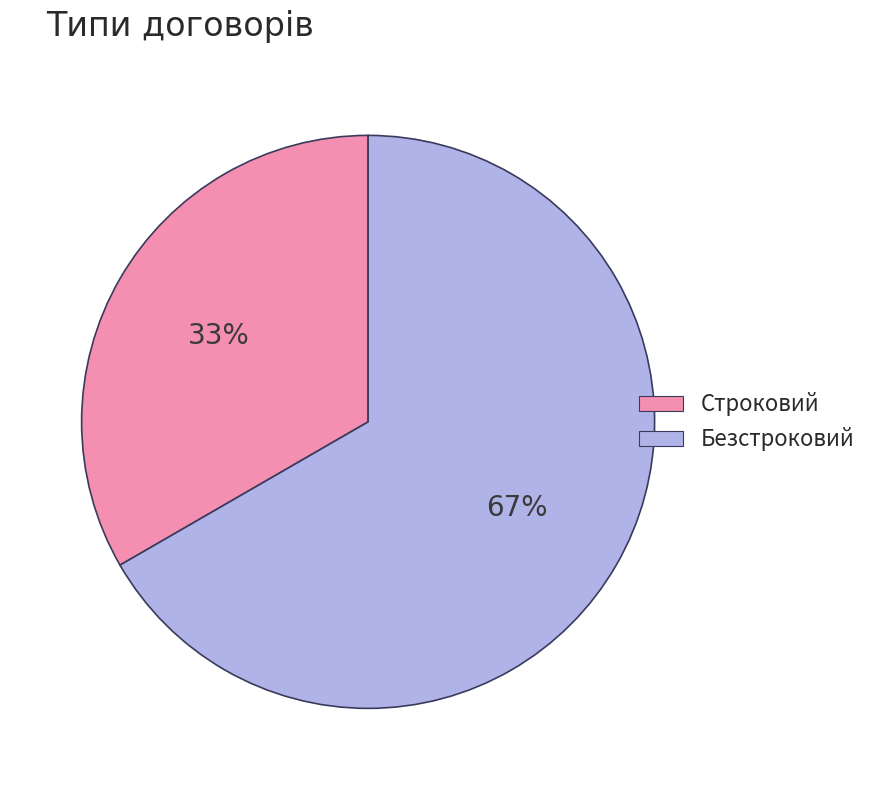

To the nearest percent, what portion does Строковий represent?

33%